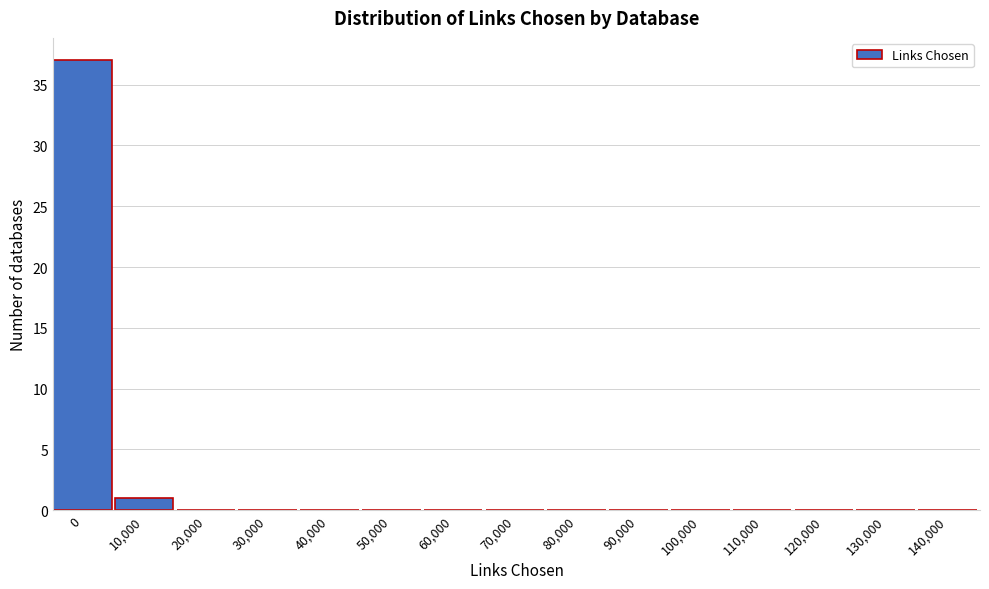

Reading left to right, extract all data points from this chart.

0=37	10,000=1	20,000=0	30,000=0	40,000=0	50,000=0	60,000=0	70,000=0	80,000=0	90,000=0	100,000=0	110,000=0	120,000=0	130,000=0	140,000=0